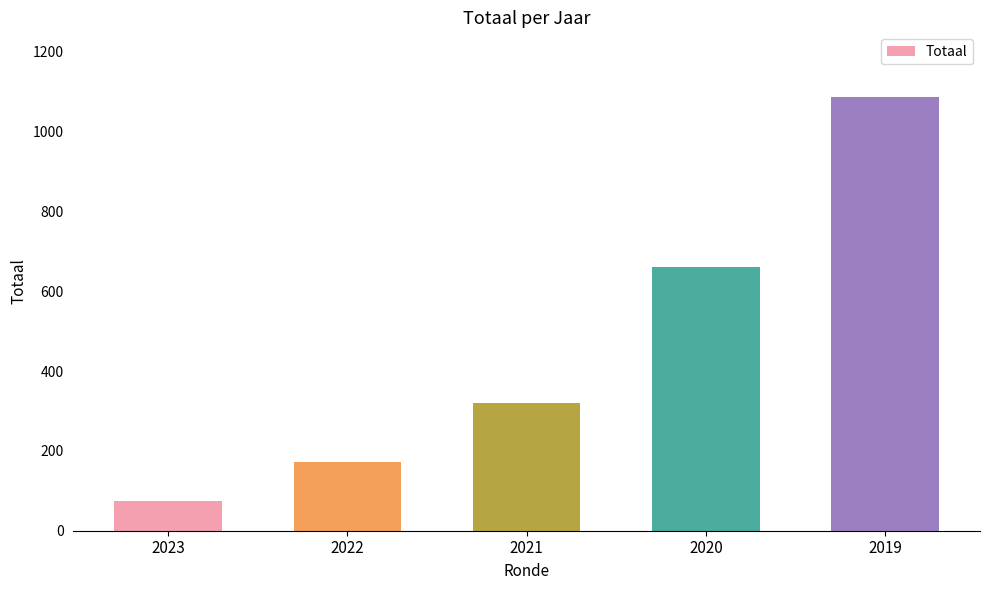

What is the minimum value shown in the chart?

75